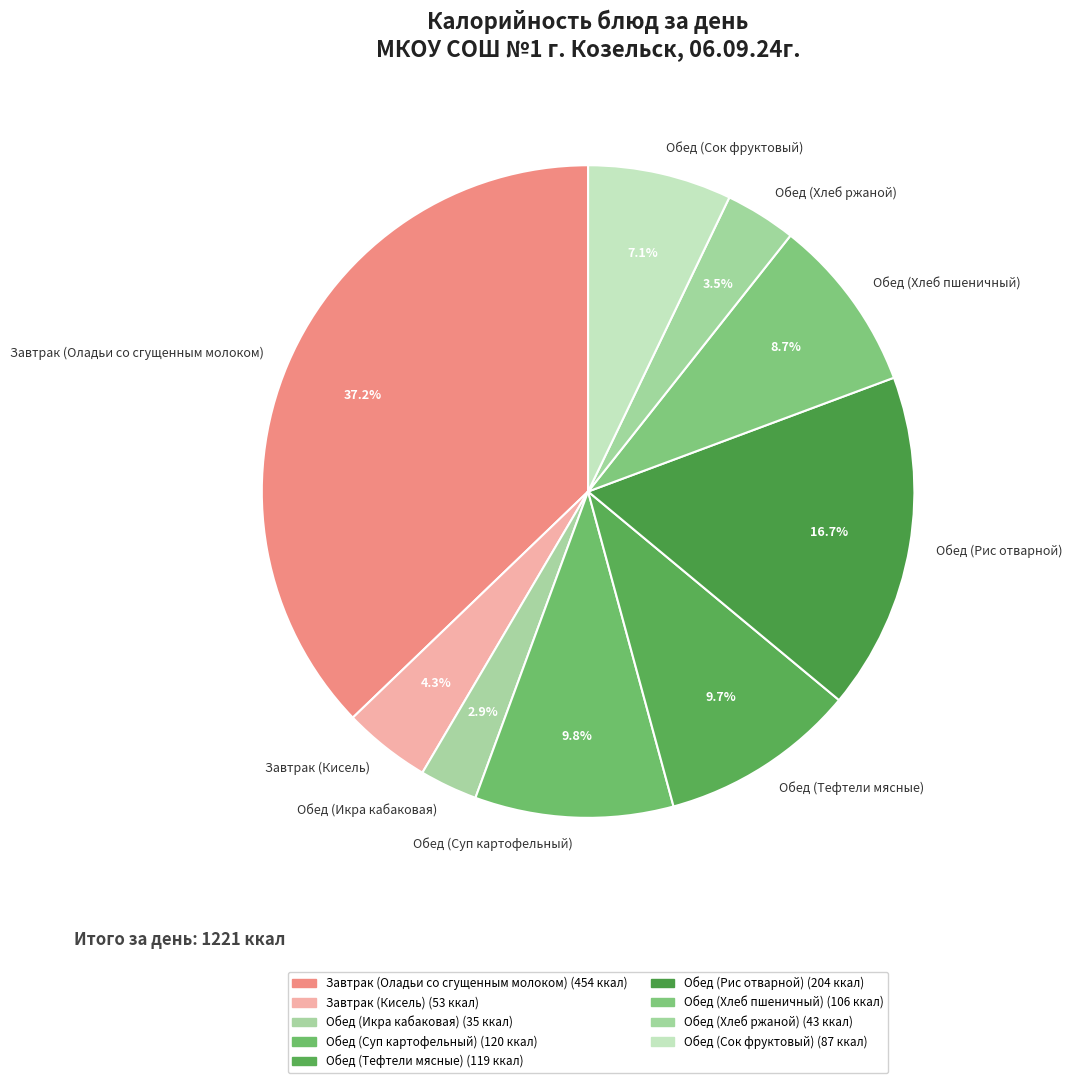

What percentage is the Обед (Рис отварной) slice, to the nearest percent?

17%